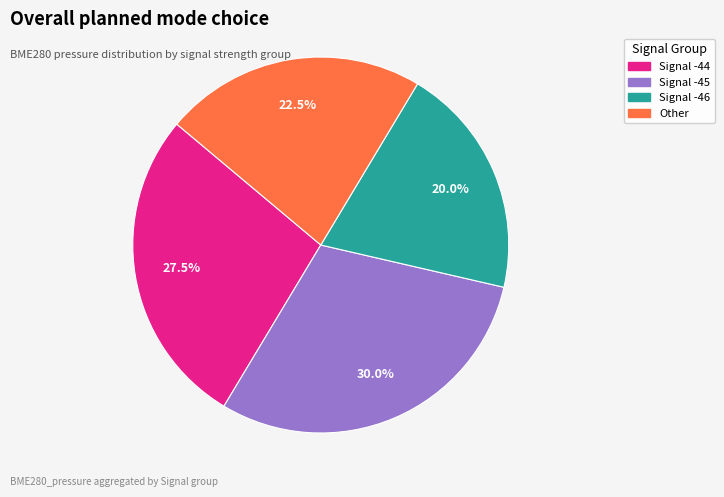

Does any single category account for the majority?

No